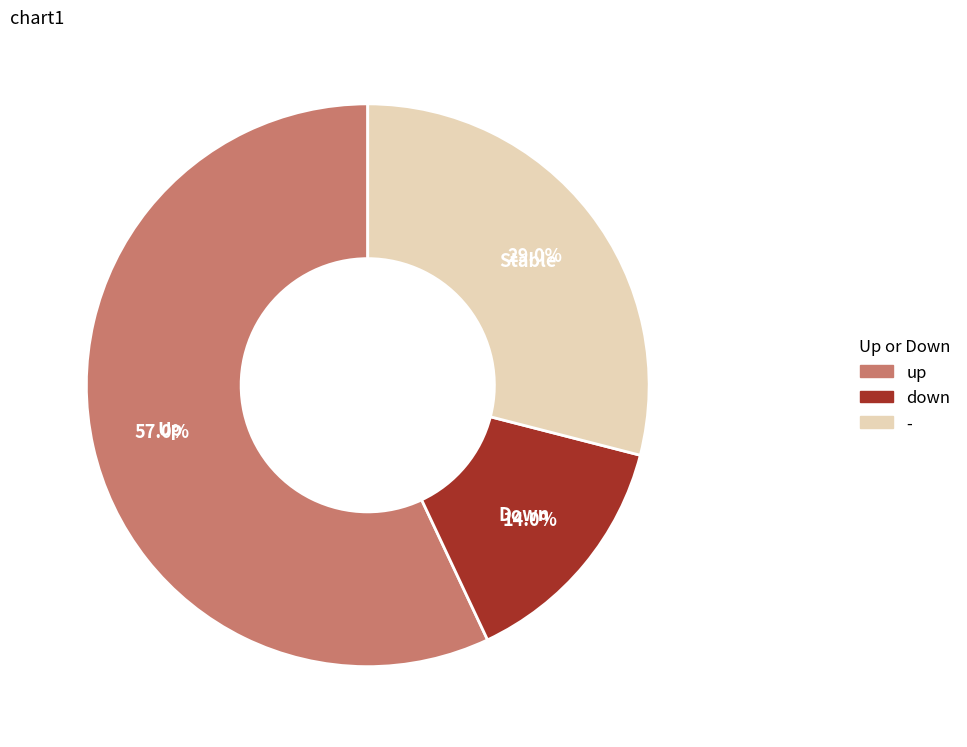

What portion of the pie excludes -?

71.0%